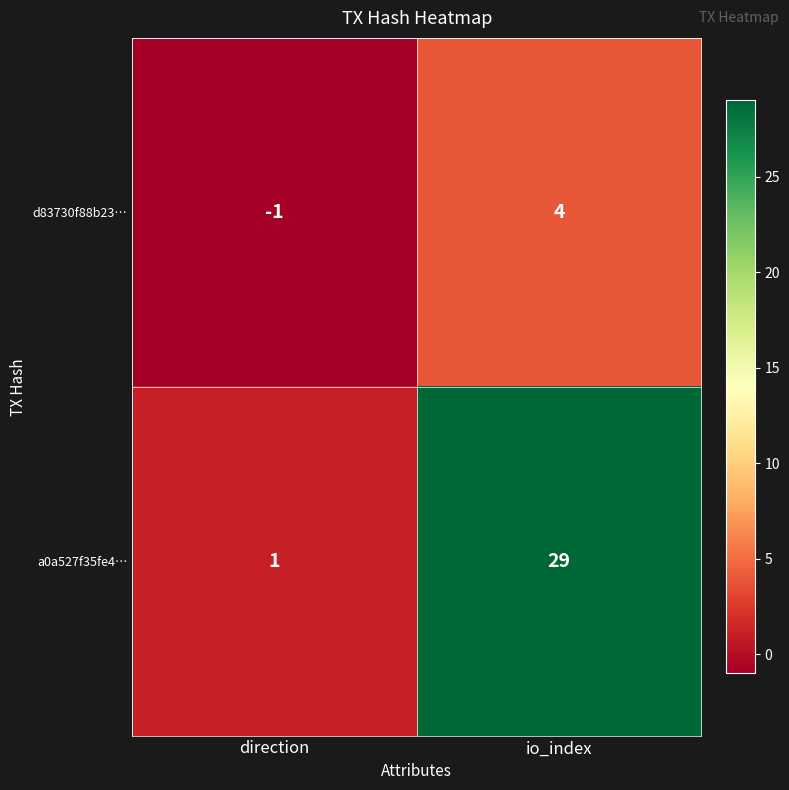

Which category has the lowest value across all series?

direction